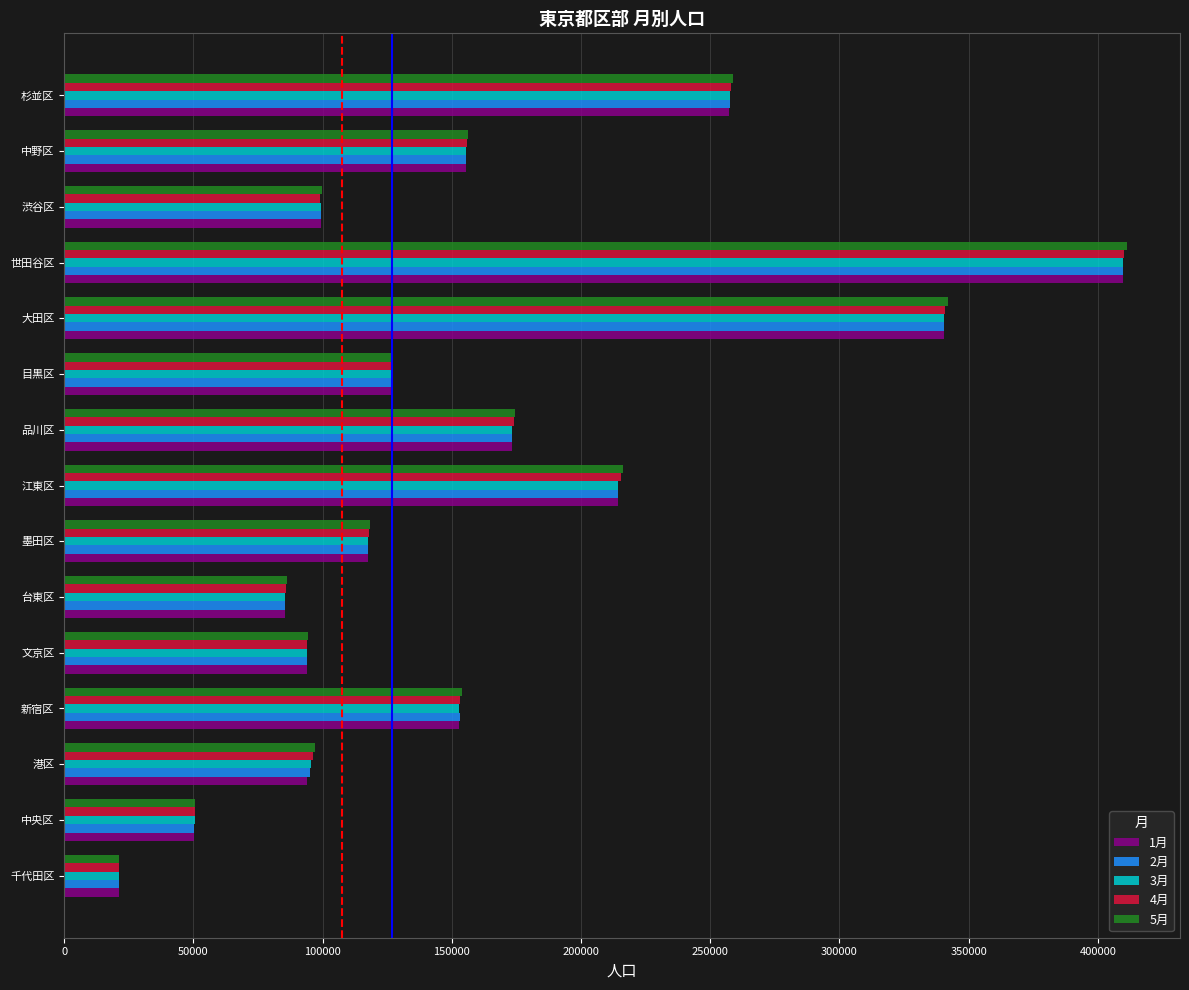

What is the spread (max minus min) of values at 台東区?

691